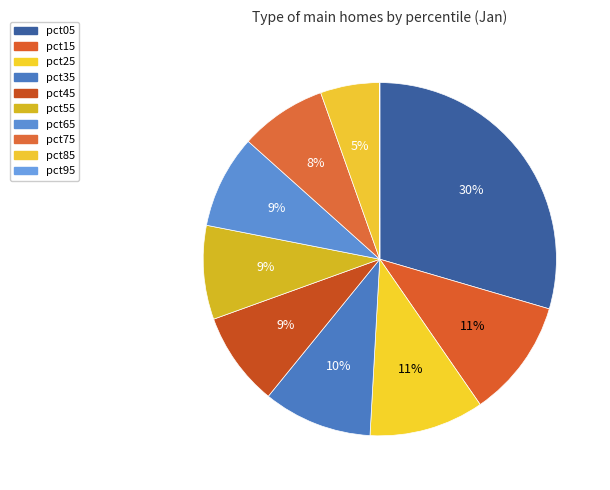

To the nearest percent, what is the difference between the pct65 and pct25 slice percentages?

2%